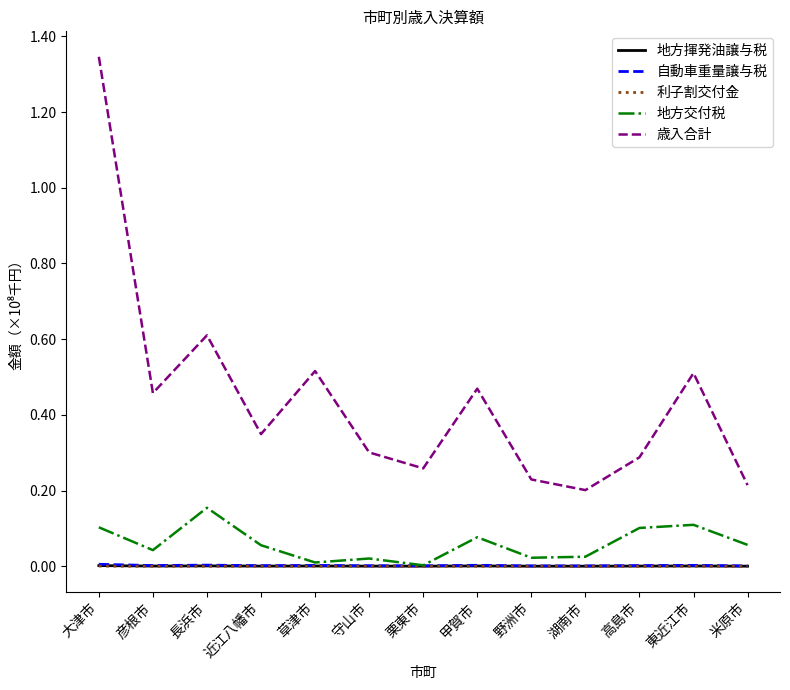

Which series changed the most between 近江八幡市 and 米原市?

歳入合計